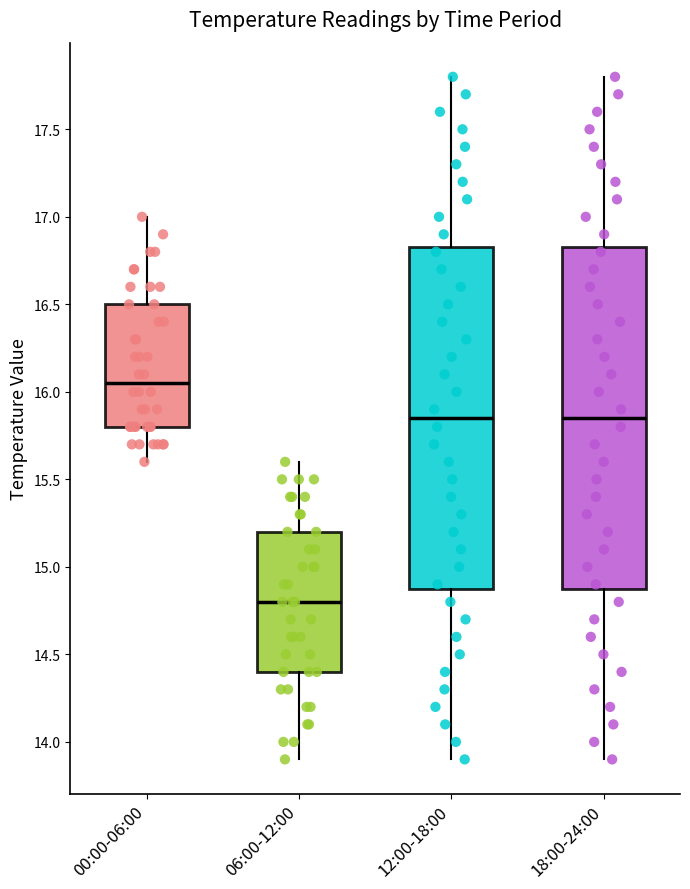

Which box has the lowest median line?

06:00-12:00